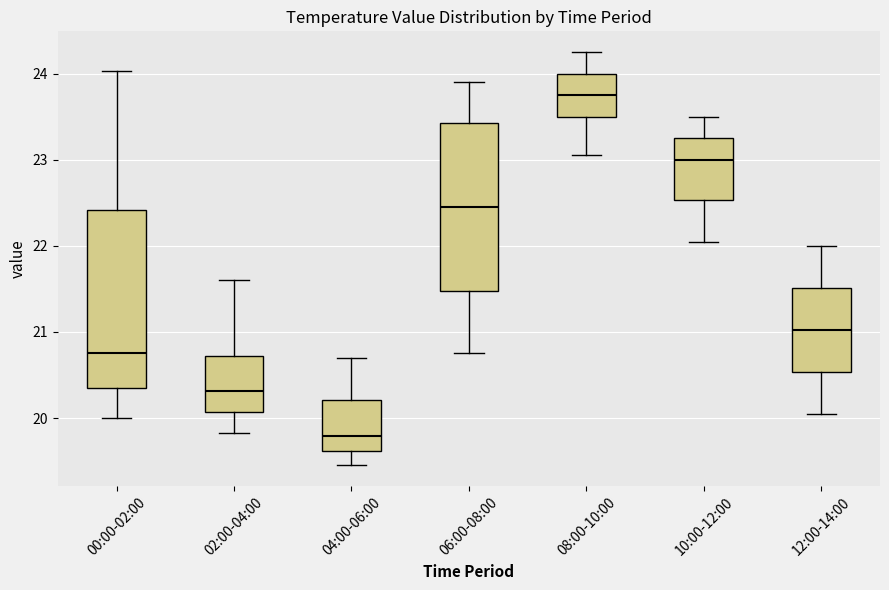

Which box is the tallest, from its lower edge to its upper edge?

00:00-02:00